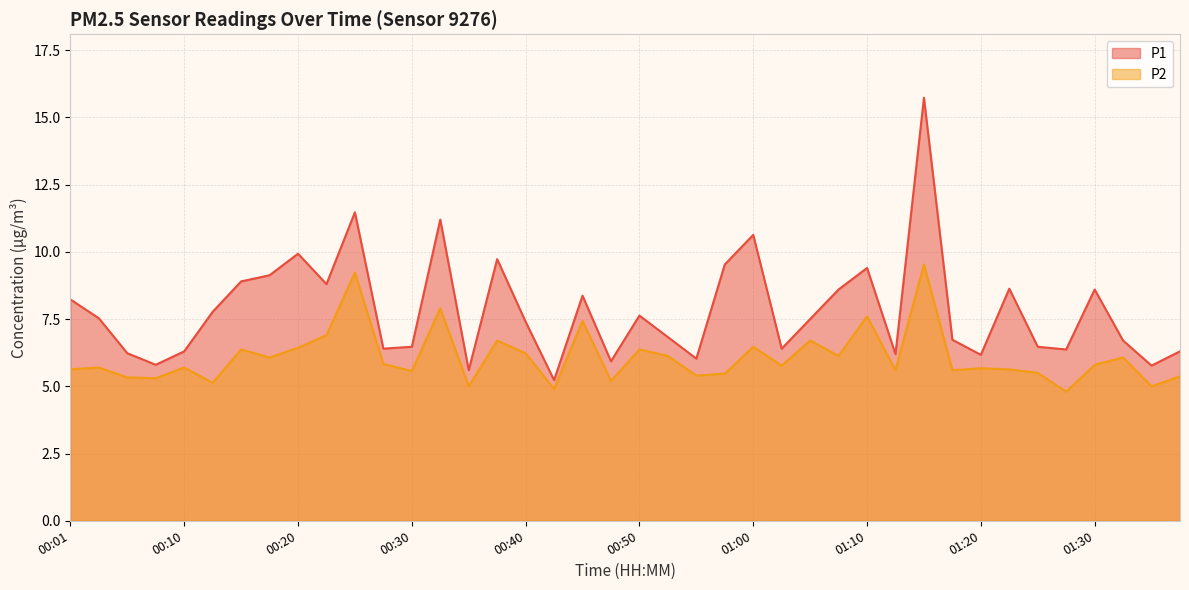

What is the difference between the maximum and minimum values in the P2 series?

4.7